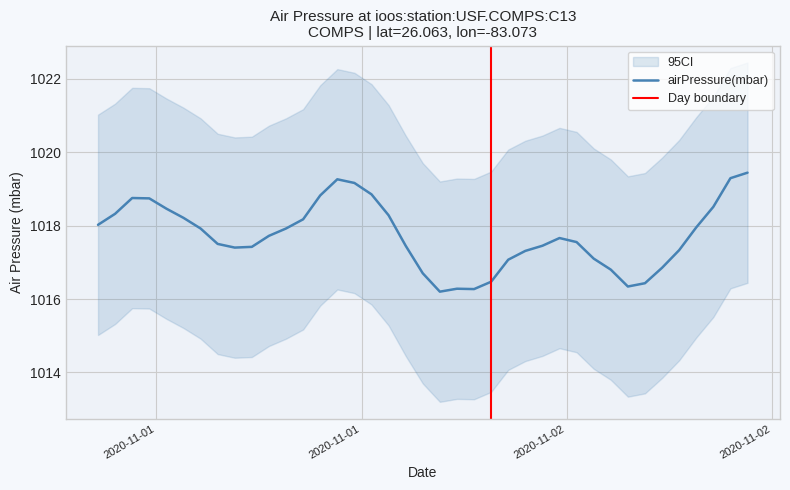

How many points are higher than both their immediate neighbors (excluding endpoints)?

4